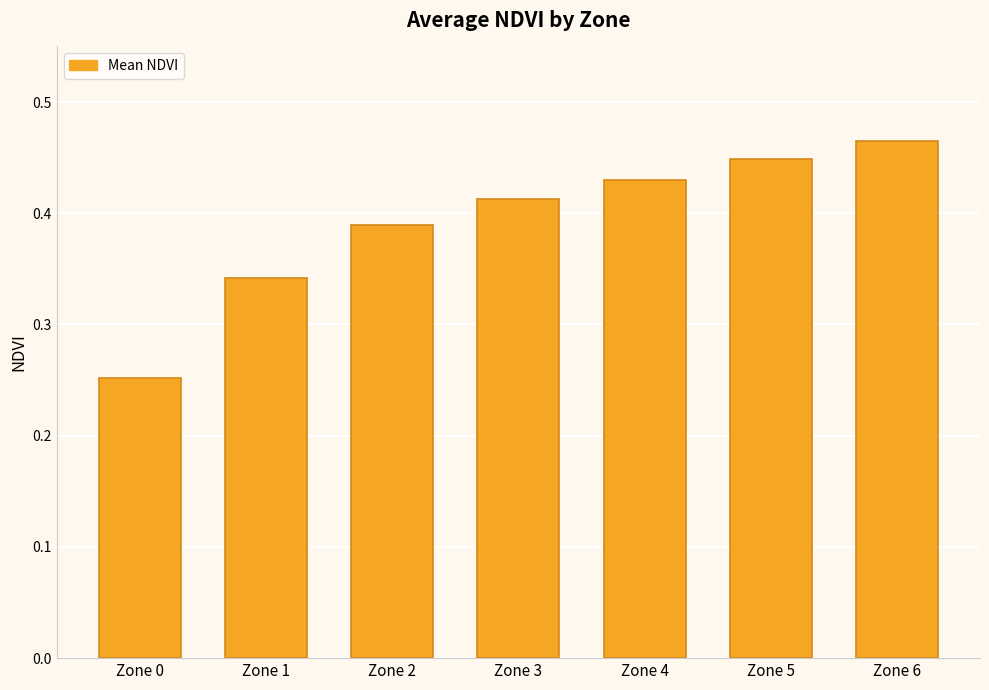

Is it true that the value at Zone 4 is 0.2?

False